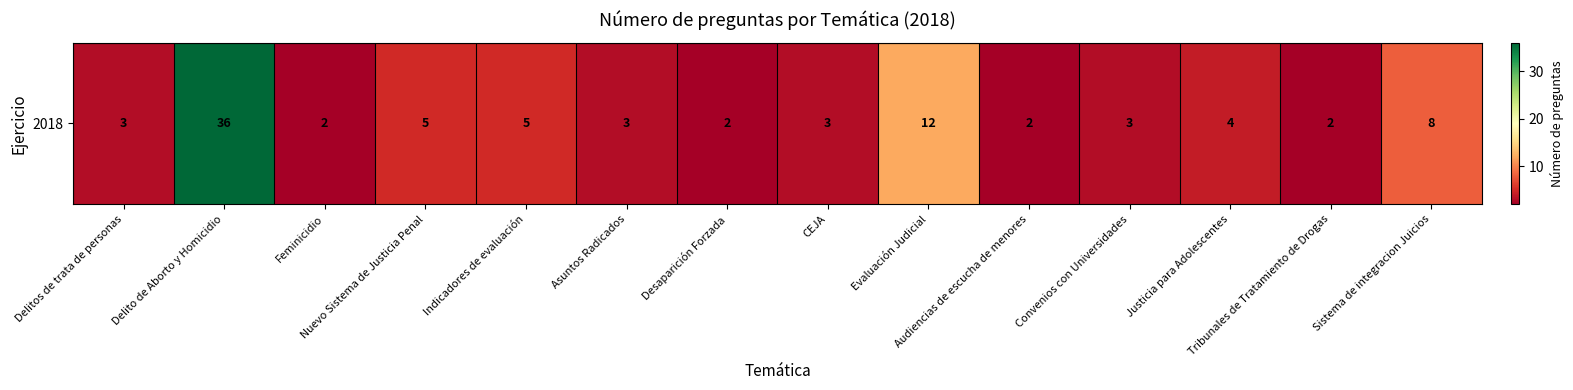

What is the greatest value displayed?

36